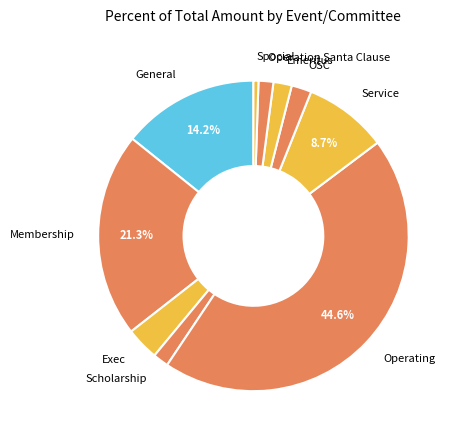

What is the largest slice in the pie chart?

Operating